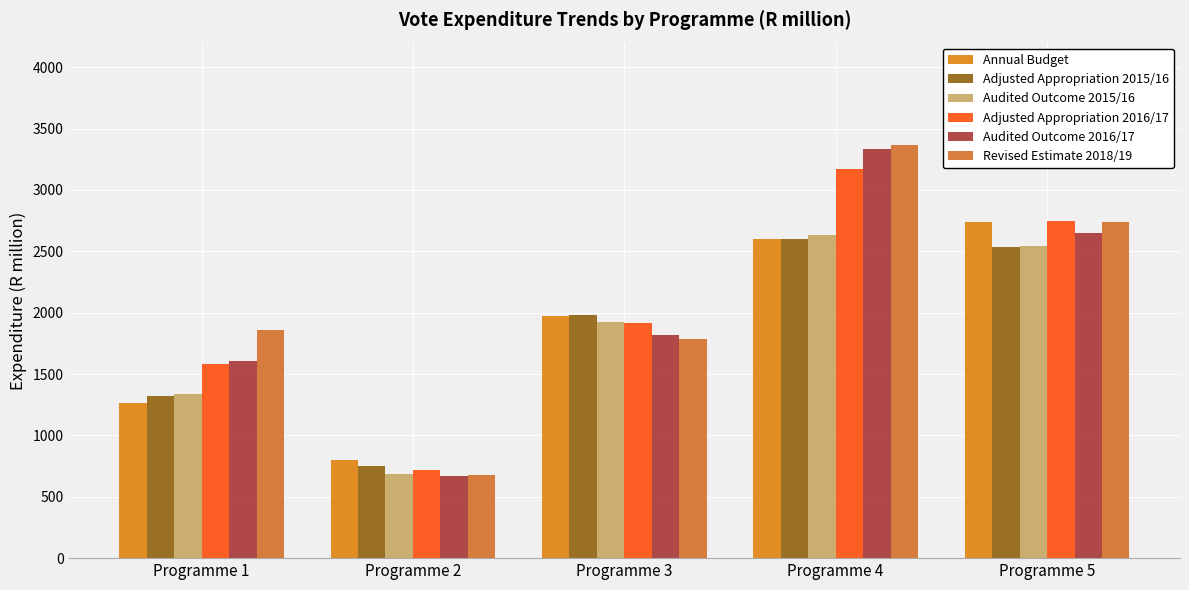

Reading right to left, list all the values displayed in this chart.

Annual Budget: Programme 5=2737.1	Programme 4=2602.7	Programme 3=1975.7	Programme 2=799.9	Programme 1=1264.3
Adjusted Appropriation 2015/16: Programme 5=2537.1	Programme 4=2602.7	Programme 3=1984.6	Programme 2=748.1	Programme 1=1324.9
Audited Outcome 2015/16: Programme 5=2547.1	Programme 4=2630.2	Programme 3=1922.0	Programme 2=681.8	Programme 1=1336.9
Adjusted Appropriation 2016/17: Programme 5=2744.9	Programme 4=3168.2	Programme 3=1914.4	Programme 2=714.4	Programme 1=1582.5
Audited Outcome 2016/17: Programme 5=2645.1	Programme 4=3331.1	Programme 3=1814.8	Programme 2=668.6	Programme 1=1607.5
Revised Estimate 2018/19: Programme 5=2737.3	Programme 4=3363.8	Programme 3=1785.4	Programme 2=677.3	Programme 1=1861.4